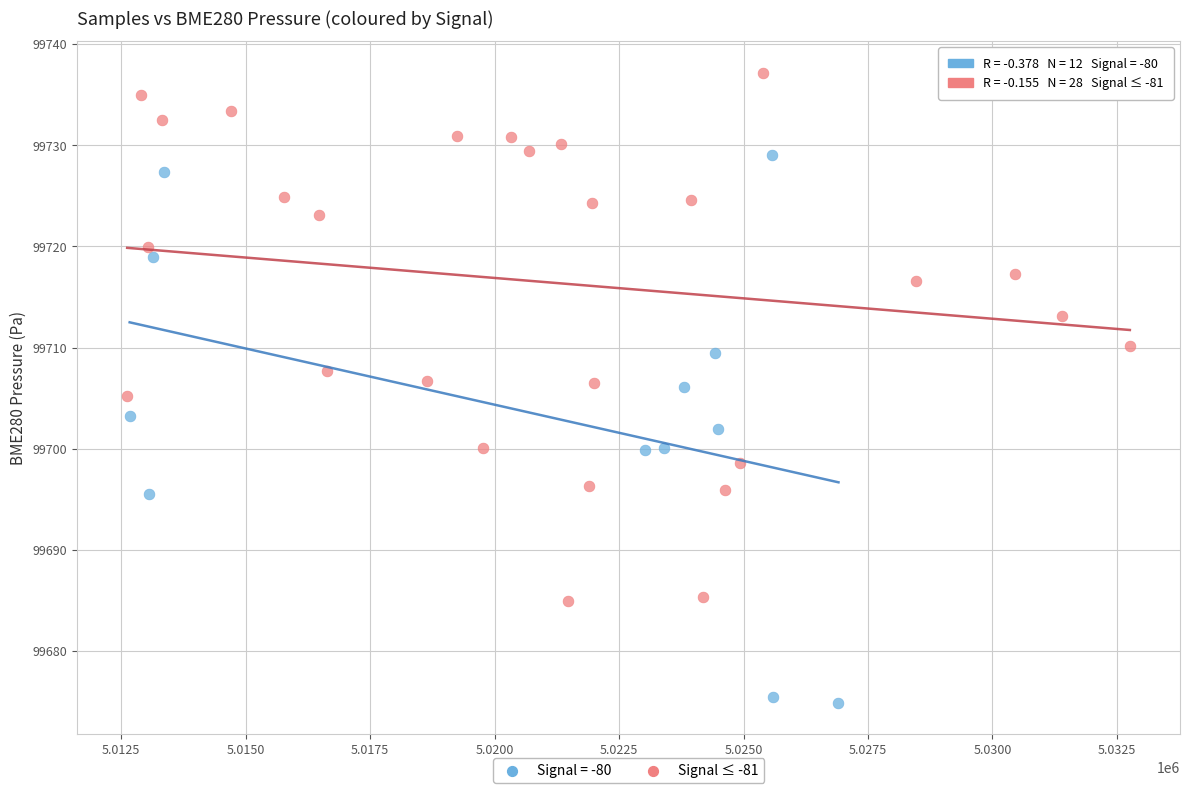

Which series contains the lowest Y value?

Signal = -80